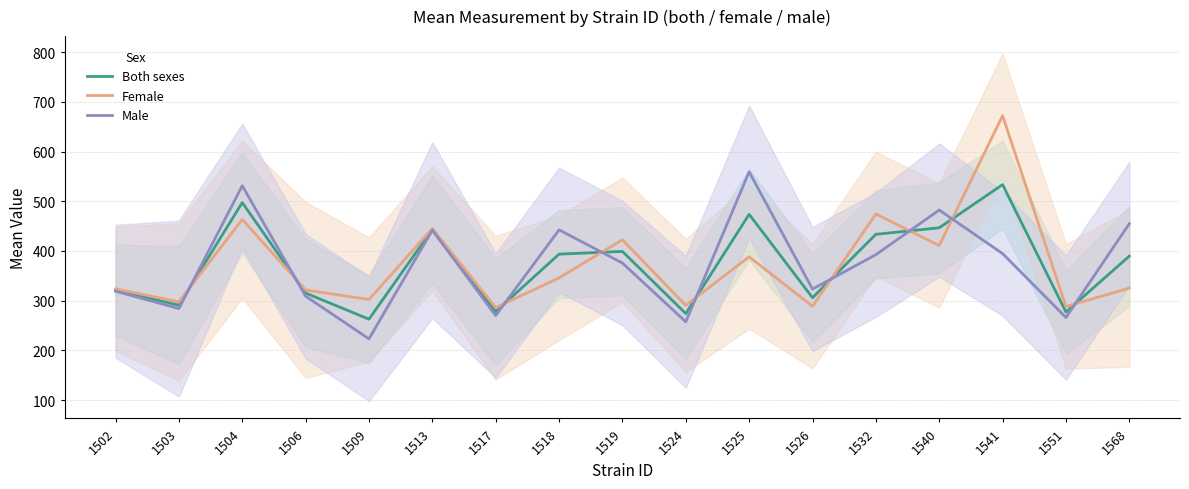

Rank the series by their maximum value, from lowest to highest.

Both sexes, Male, Female